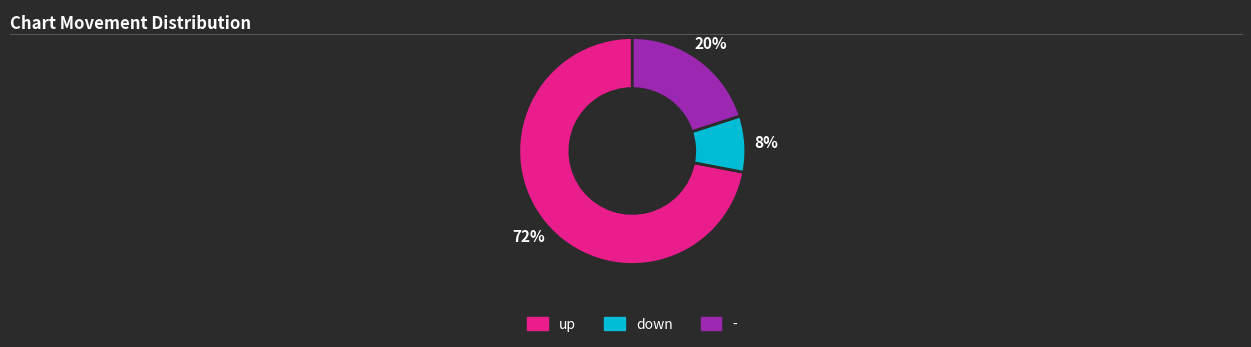

To the nearest percent, what percentage of the pie is down?

8%